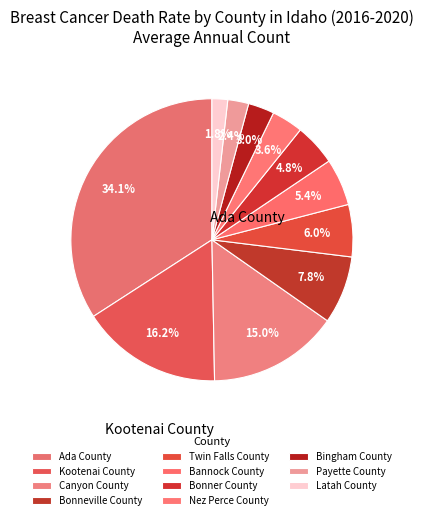

How many slices are in this pie chart?

11